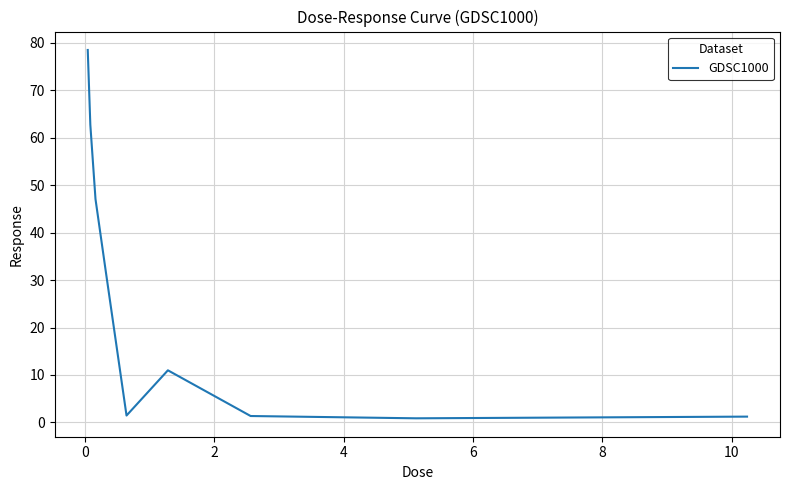

How many distinct data groups are displayed?

1